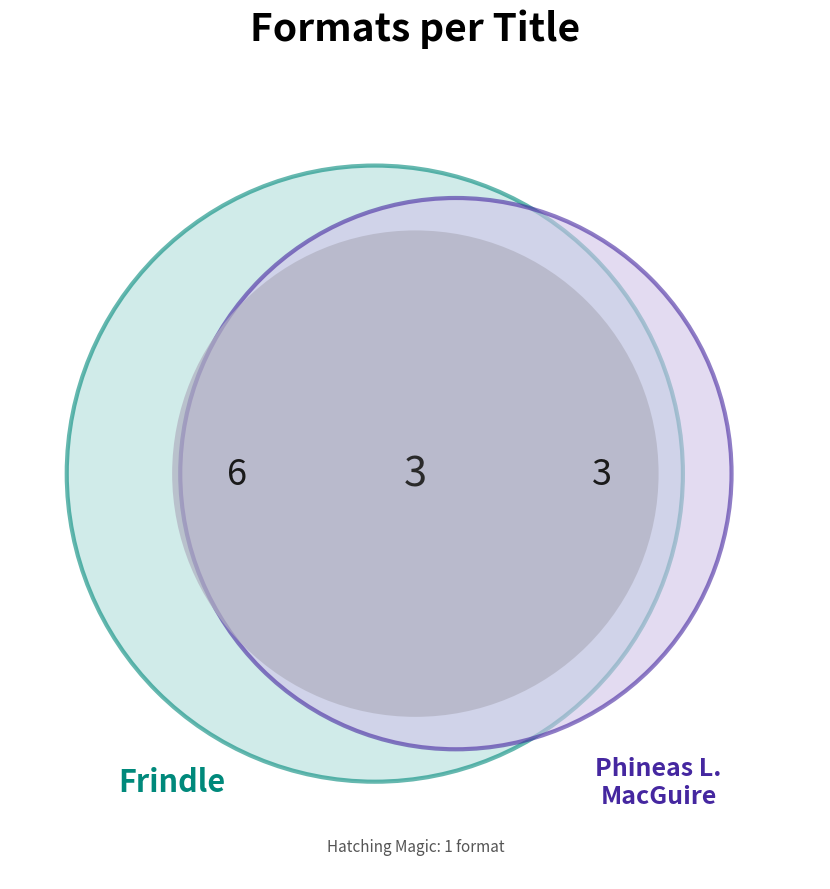

Does Lulu's Mysterious Mission account for over 50% of the chart?

No